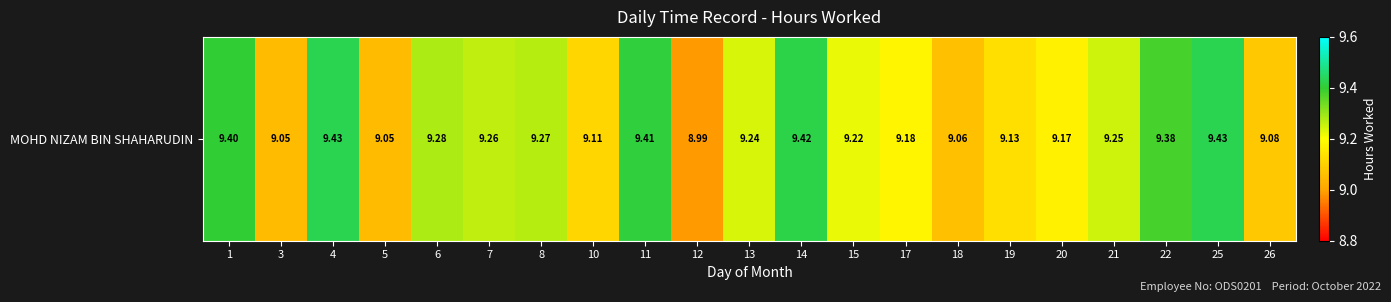

What is the sum of all values?

193.8